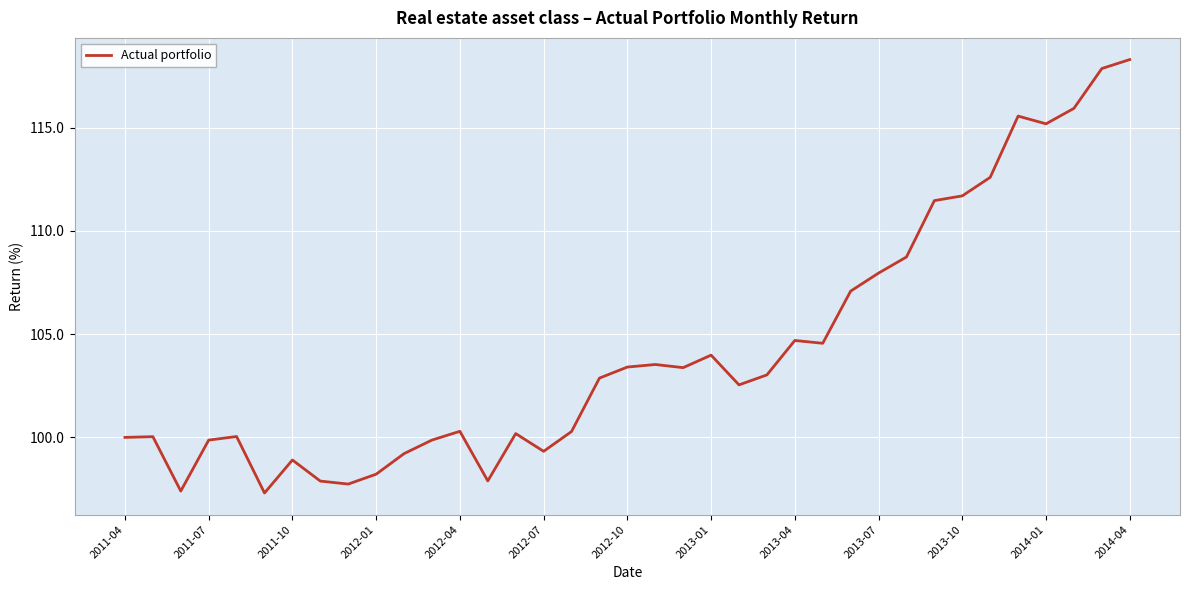

Is this an area chart (filled region under the line)?

No